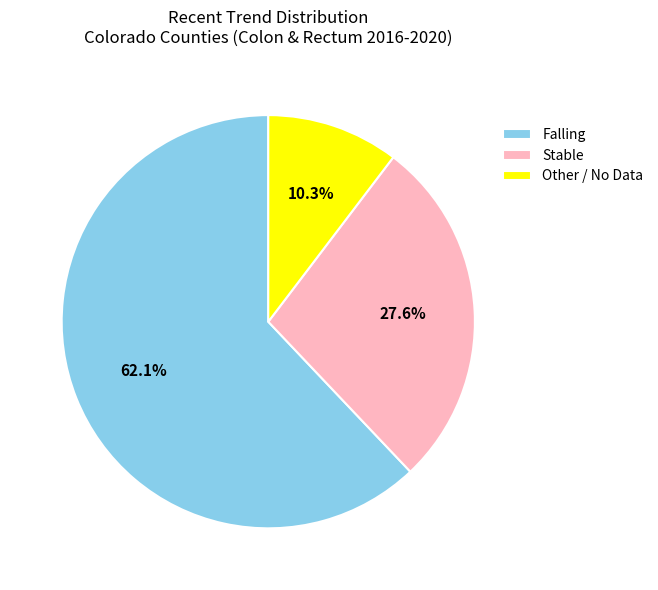

What is the majority slice?

Falling